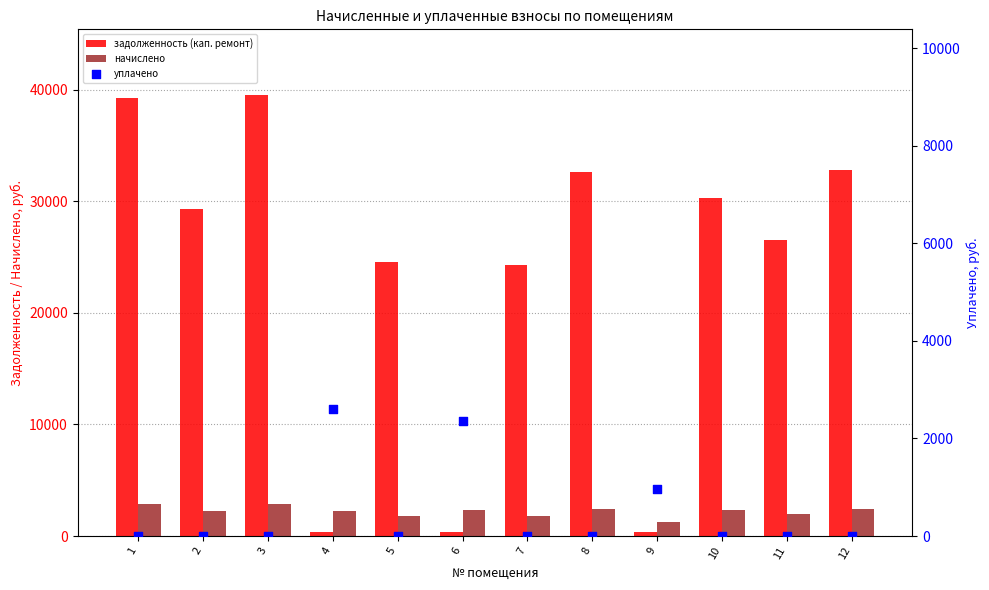

What is the total value across all series at 10?

32672.9